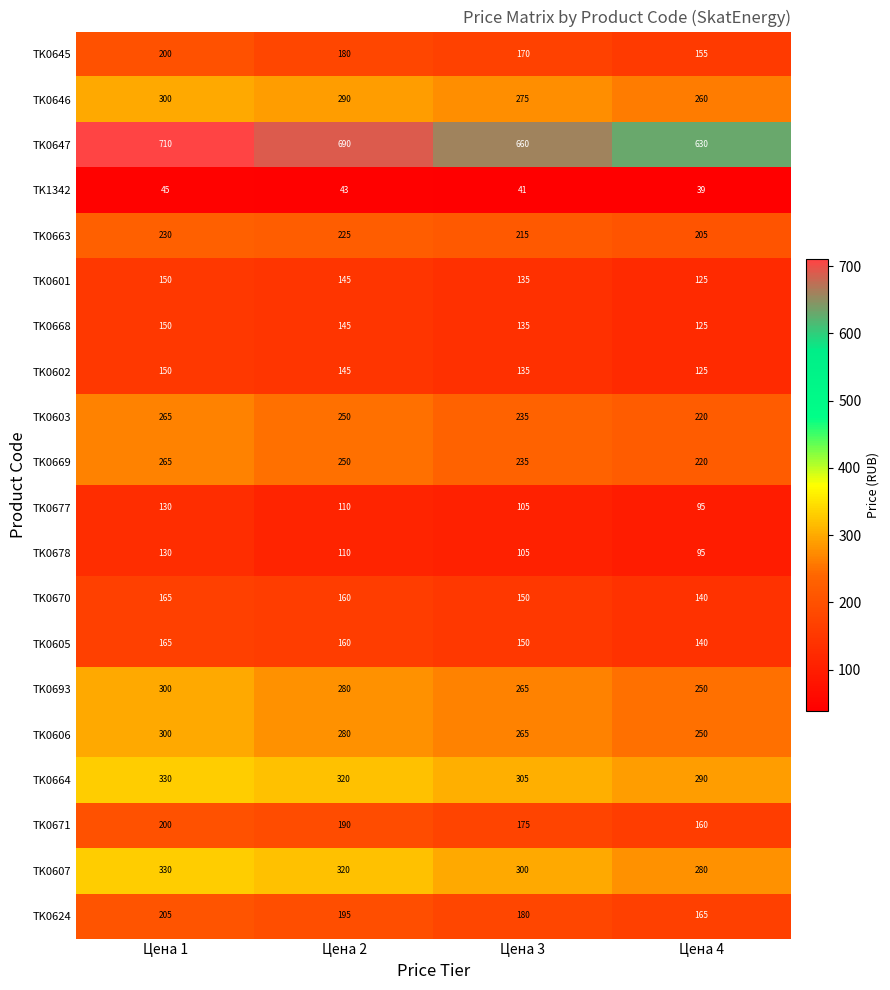

Count the TK0669 values in the range 235 to 265.

3